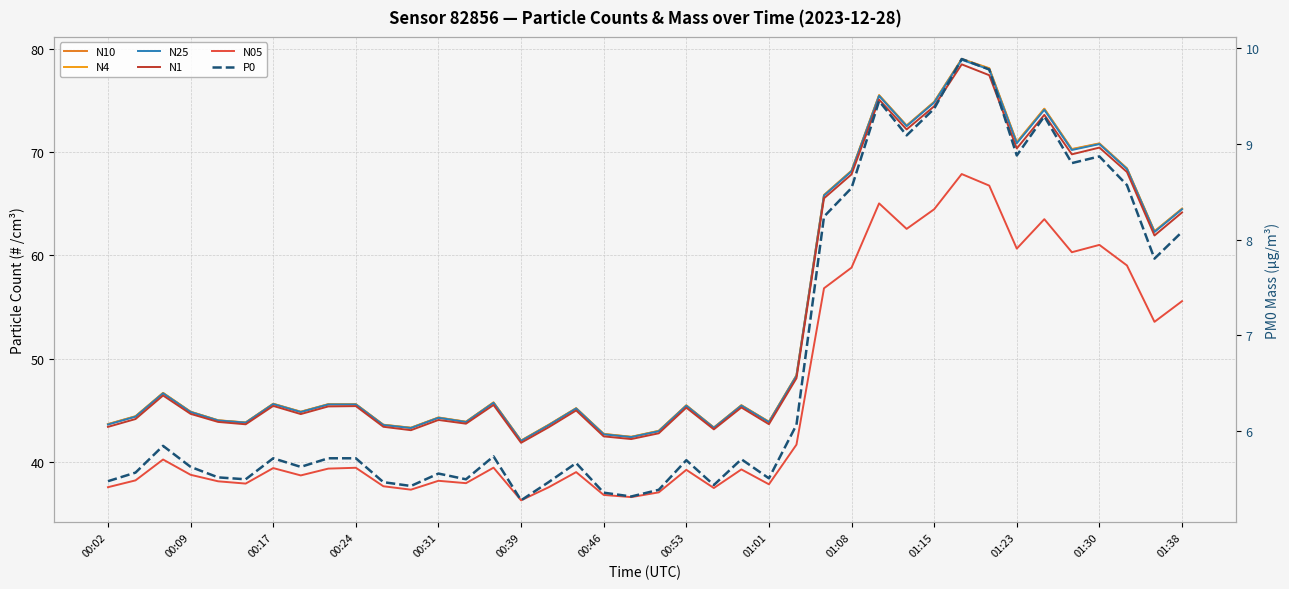

Does the chart display data point markers on the line(s)?

No